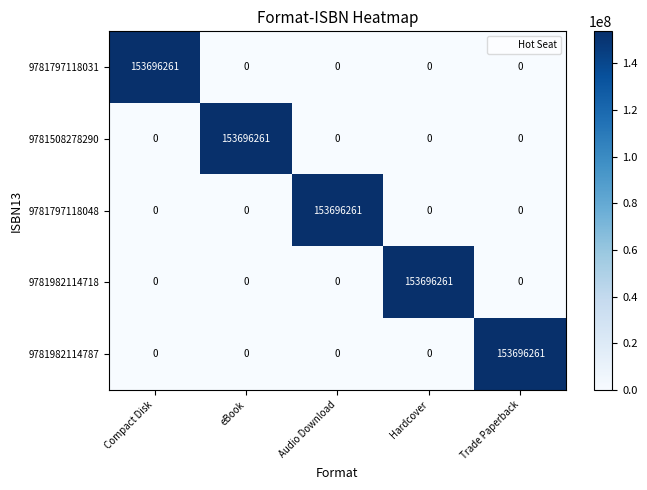

Reading left to right, list all the values displayed in this chart.

9781797118031: Compact Disk=153696261	eBook=0	Audio Download=0	Hardcover=0	Trade Paperback=0
9781508278290: Compact Disk=0	eBook=153696261	Audio Download=0	Hardcover=0	Trade Paperback=0
9781797118048: Compact Disk=0	eBook=0	Audio Download=153696261	Hardcover=0	Trade Paperback=0
9781982114718: Compact Disk=0	eBook=0	Audio Download=0	Hardcover=153696261	Trade Paperback=0
9781982114787: Compact Disk=0	eBook=0	Audio Download=0	Hardcover=0	Trade Paperback=153696261